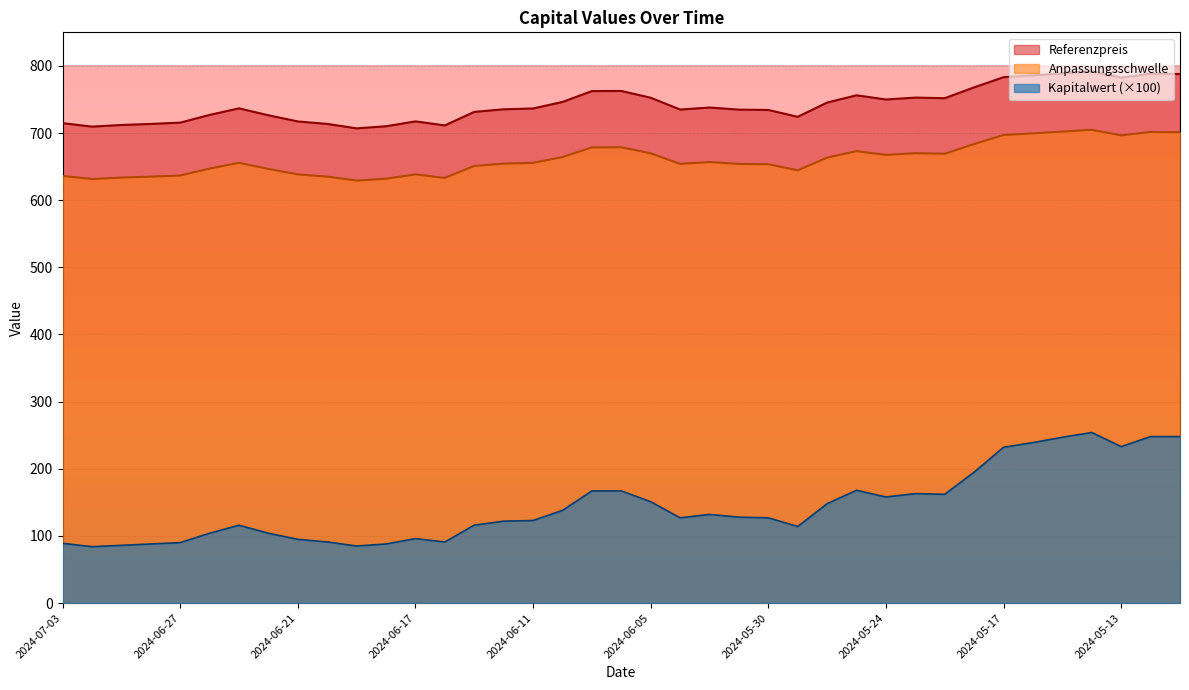

At 2024-05-24, list the series in order from smallest to largest.

Kapitalwert (×100), Anpassungsschwelle, Referenzpreis